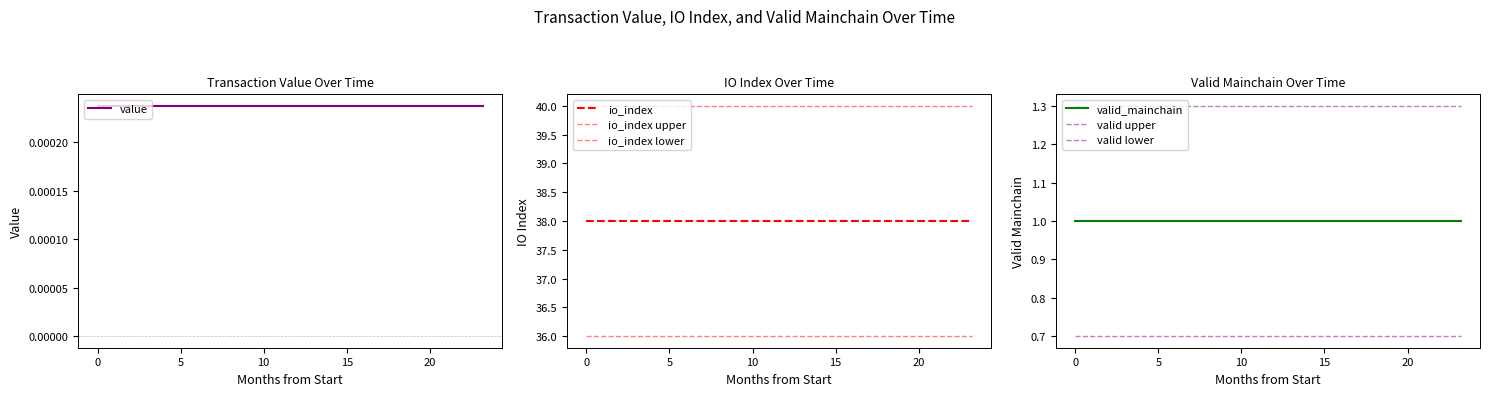

Is it true that io_index equals 38.0 at 4?

True